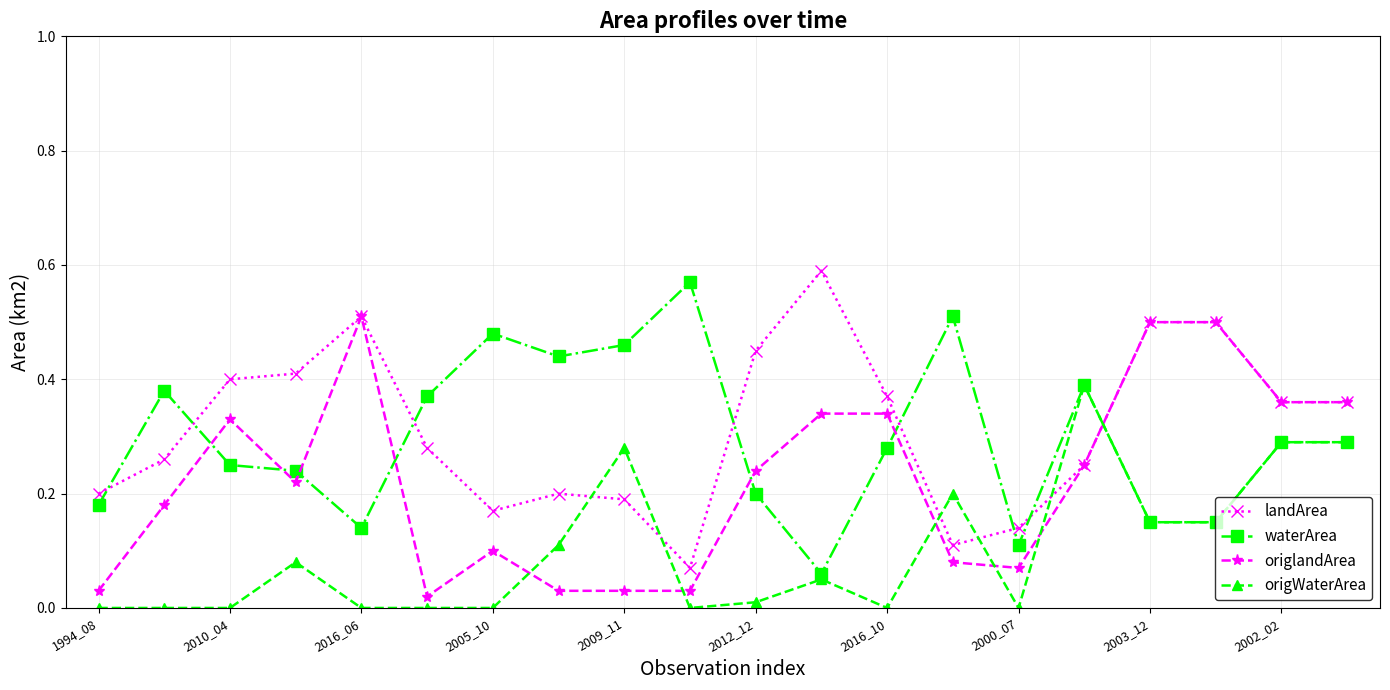

True or false: waterArea and origlandArea intersect in this chart.

True